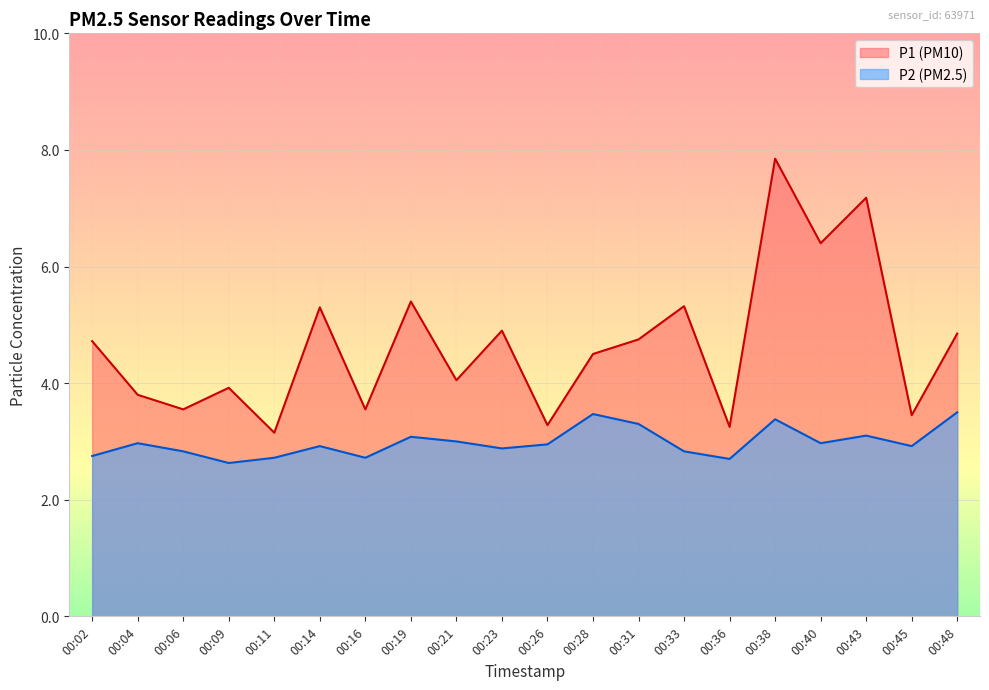

How many lines are shown in the chart?

2